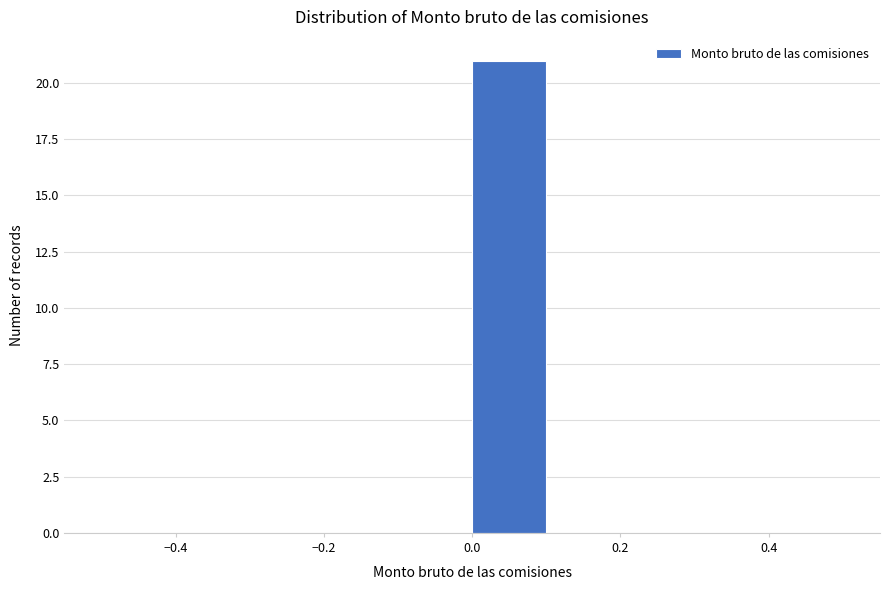

Reading left to right, transcribe this chart: for each bar, give the range it covers on the x-axis and its height. The values are not printed on the chart, so give them approximately, as read against the axis.

-0.5 to -0.4: 0
-0.4 to -0.3: 0
-0.3 to -0.2: 0
-0.2 to -0.1: 0
-0.1 to 0.0: 0
0.0 to 0.1: 21
0.1 to 0.2: 0
0.2 to 0.3: 0
0.3 to 0.4: 0
0.4 to 0.5: 0